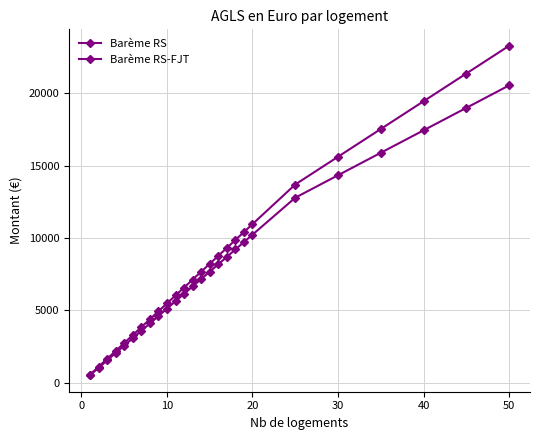

Reading left to right, what are all the values shown in this chart?

Barème RS: 547.5	1095.0	1642.5	2190.0	2737.5	3285.0	3832.5	4380.0	4927.5	5475.0	6022.5	6570.0	7117.5	7665.0	8212.5	8760.0	9307.5	9855.0	10402.5	10950.0	13687.5	15603.8	17520.0	19436.2	21352.5	23268.8
Barème RS-FJT: 511.0	1022.0	1533.0	2044.0	2555.0	3066.0	3577.0	4088.0	4599.0	5110.0	5621.0	6132.0	6643.0	7154.0	7665.0	8176.0	8687.0	9198.0	9709.0	10220.0	12775.0	14326.2	15877.5	17428.8	18980.0	20531.2